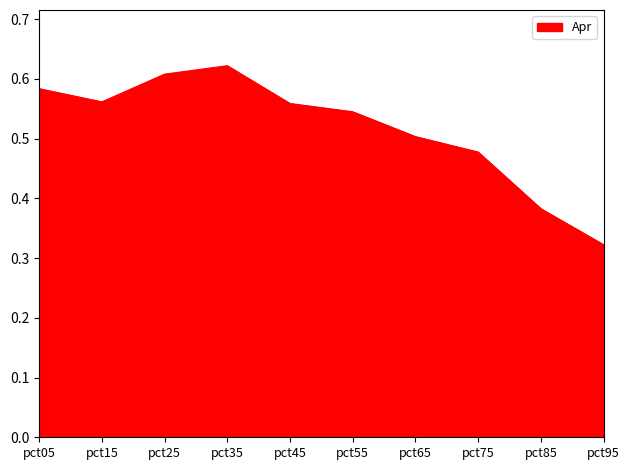

How many lines are shown in the chart?

1